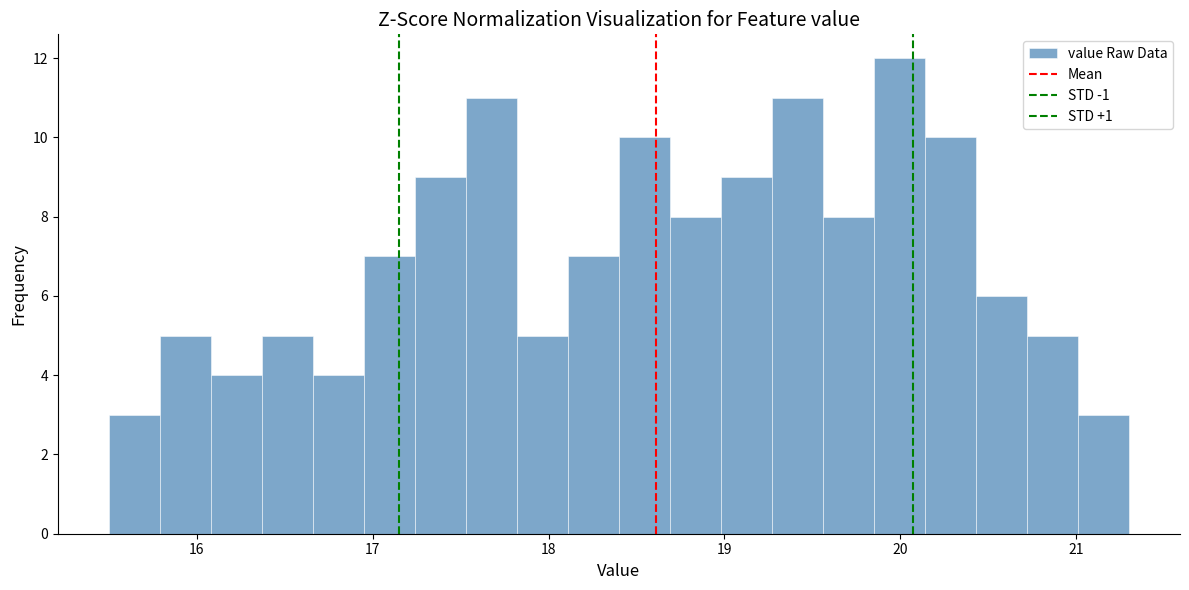

Around what value on the x-axis is the tallest bar? Give the approximate position of its centre, as read against the axis.

20.0